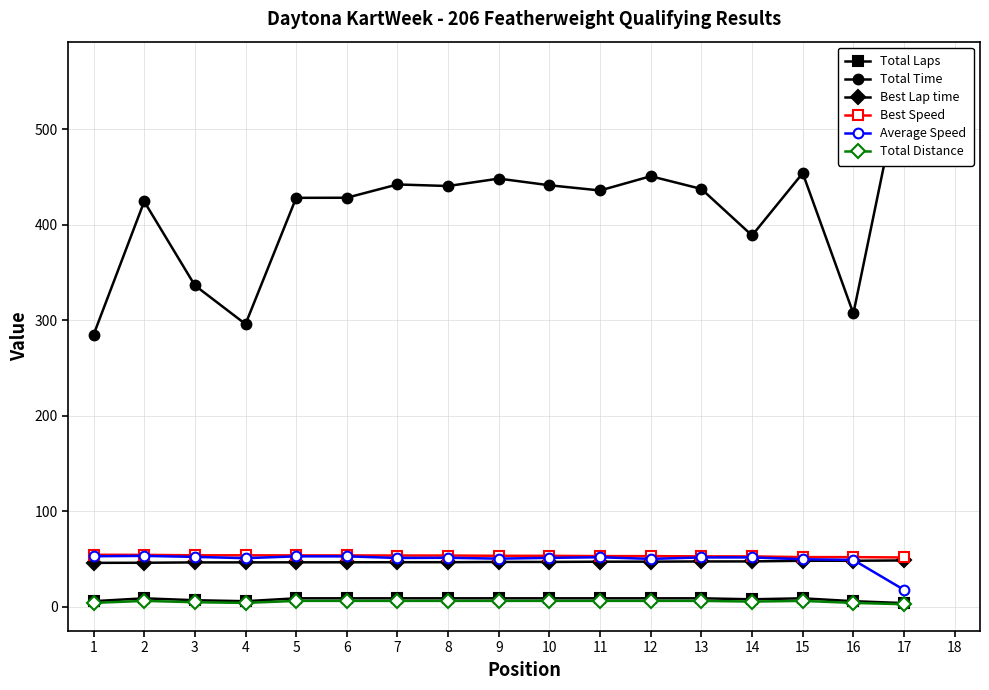

Is it true that Best Speed equals 81.6 at 9?

False